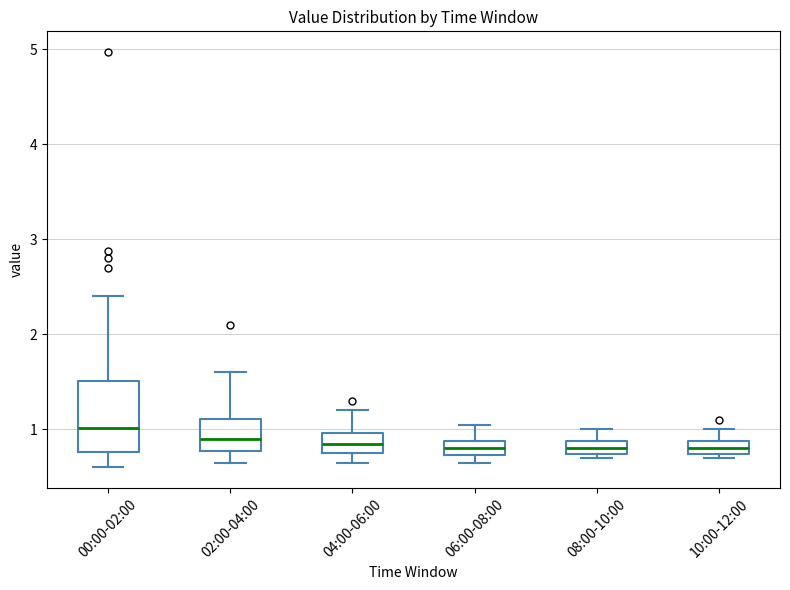

Comparing the boxes themselves (not the whiskers), which one is the tallest?

00:00-02:00